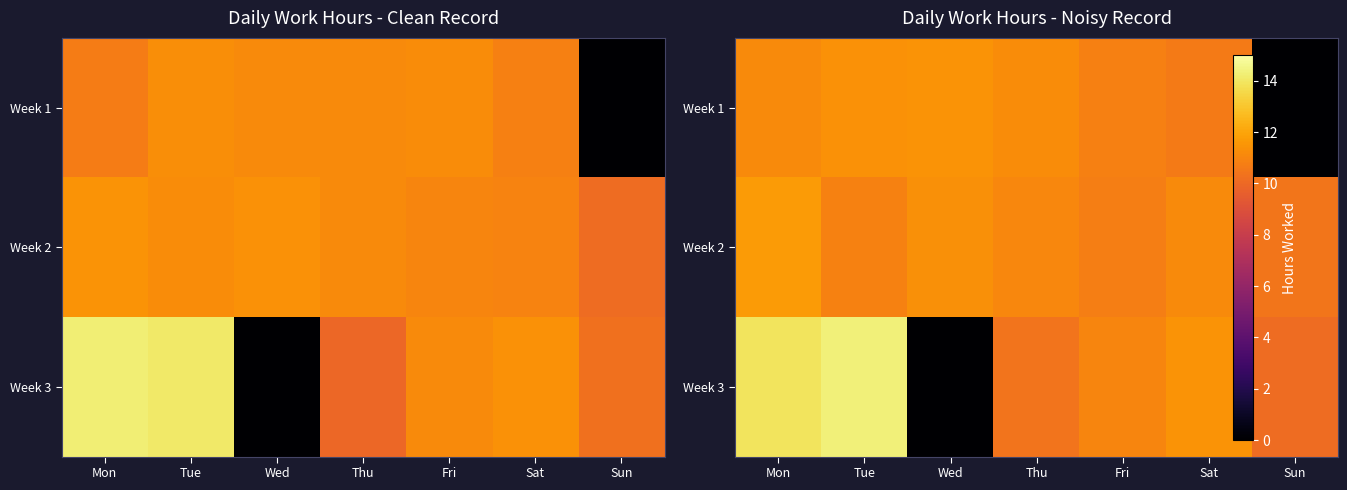

Which category has the lowest value across all series?

Sun